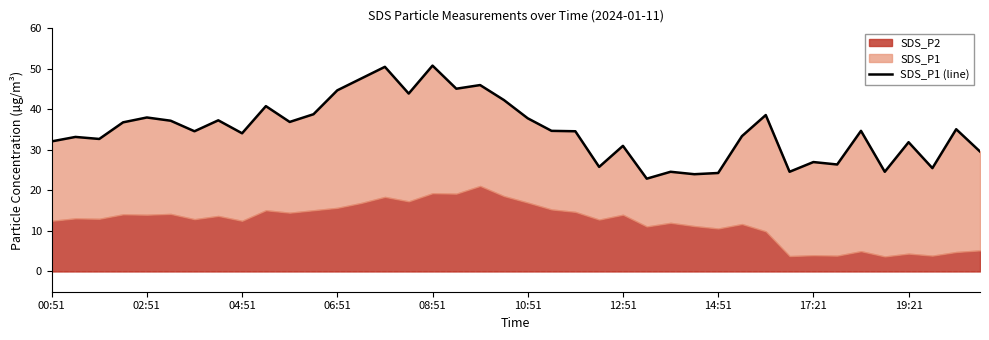

Is it true that the value at 25 is 10.4?

False